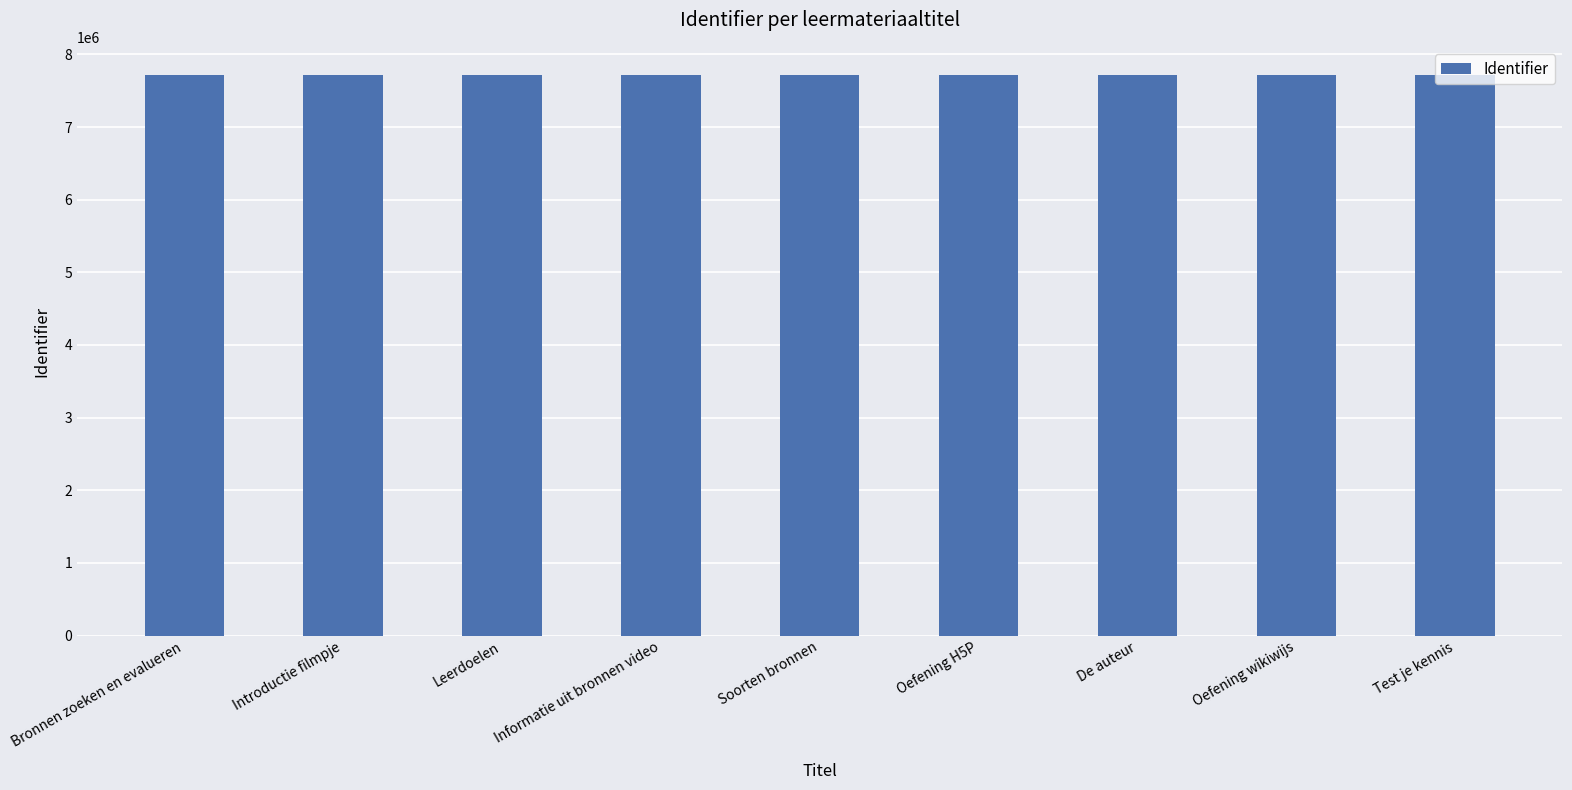

What is the value of the 2nd bar from the left?

7717888